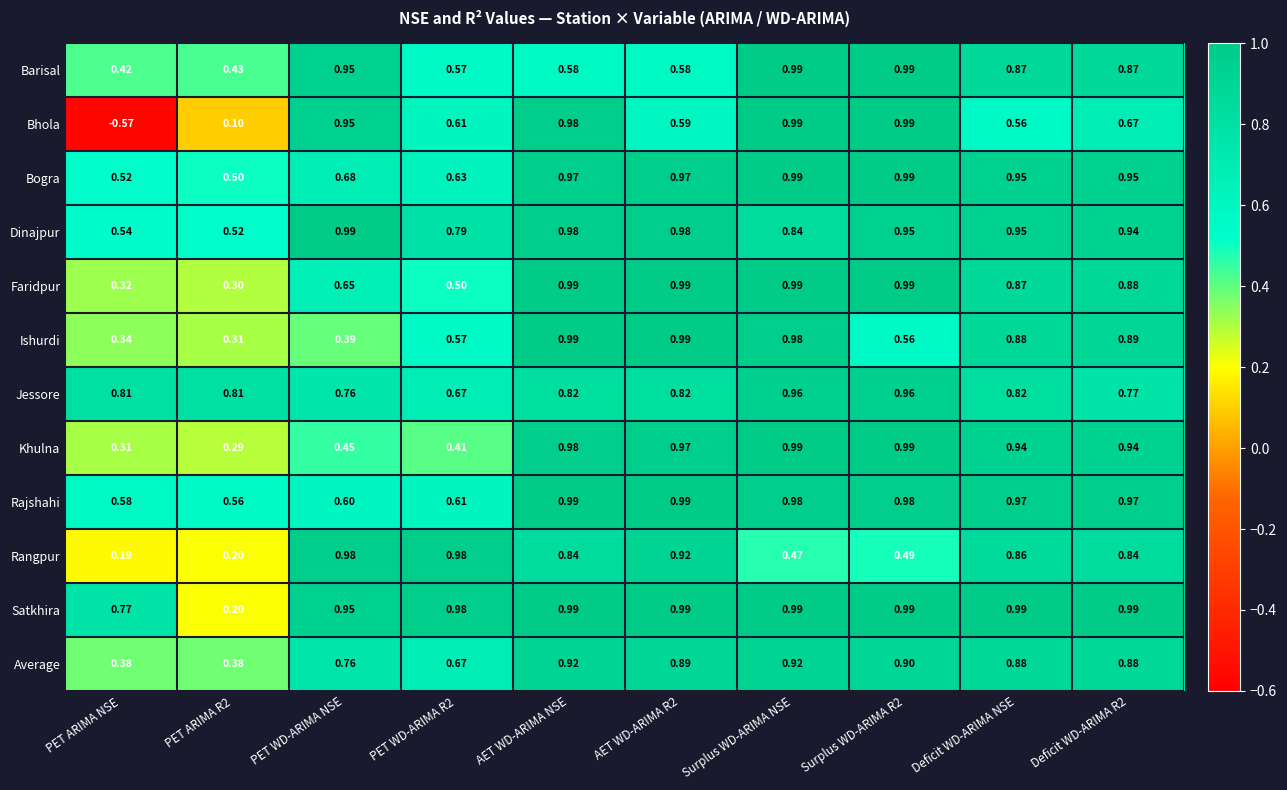

Between PET WD-ARIMA NSE and AET WD-ARIMA NSE, which series saw the biggest shift?

Ishurdi